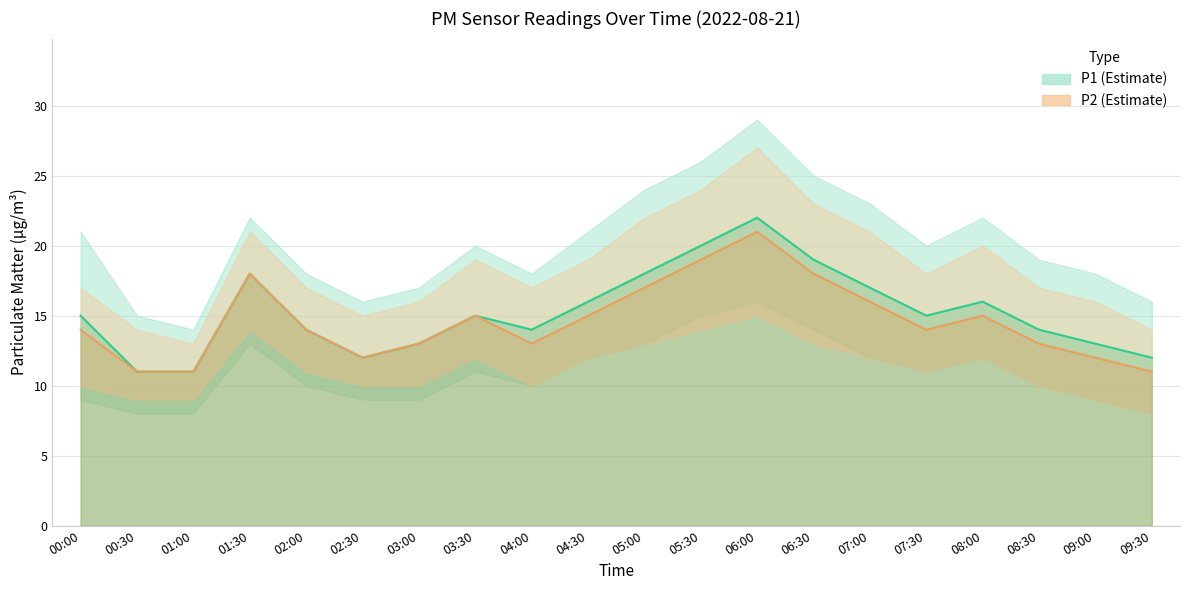

List the labels in order of P2 value, smallest first.

00:30, 01:00, 09:30, 02:30, 09:00, 03:00, 04:00, 08:30, 00:00, 02:00, 07:30, 03:30, 04:30, 08:00, 07:00, 05:00, 01:30, 06:30, 05:30, 06:00